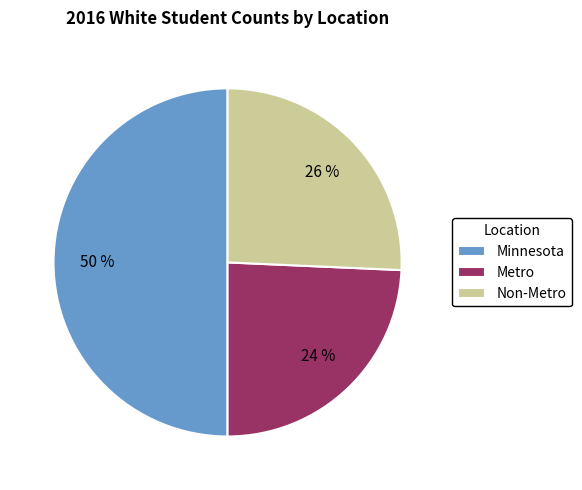

Which category has the smallest portion of the pie?

Metro